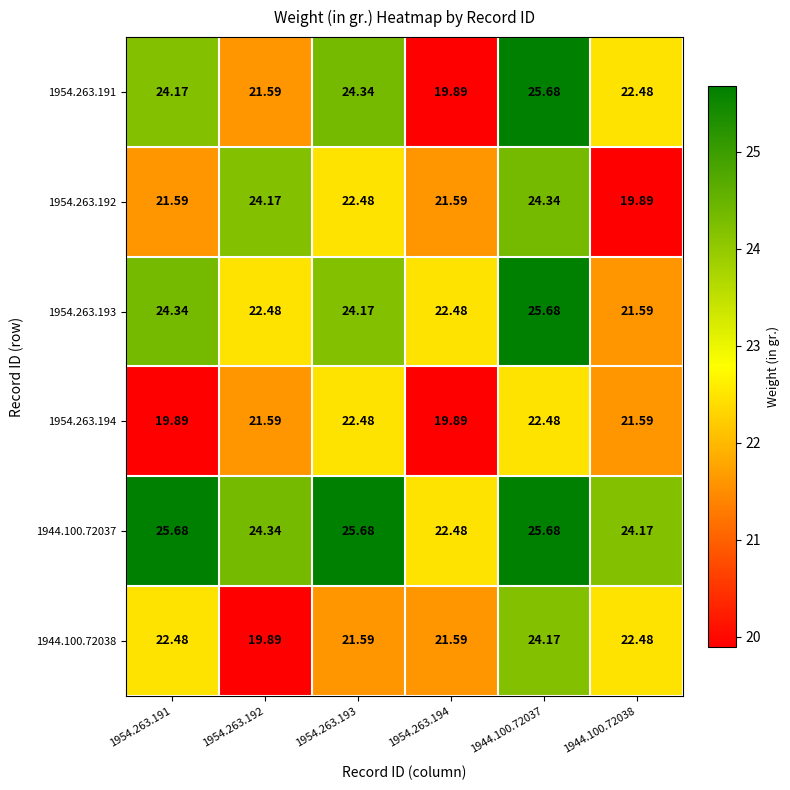

Which series has the largest total across all categories?

1944.100.72037